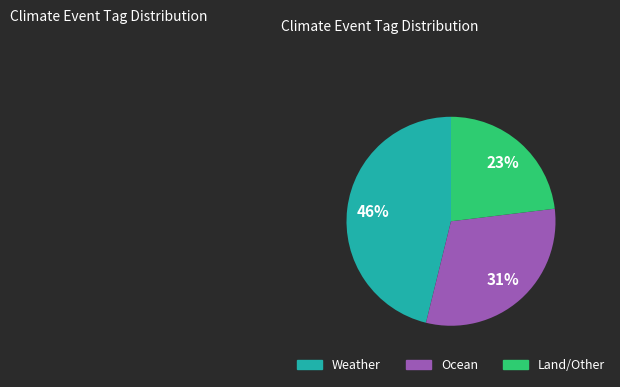

Does any single category account for the majority?

No